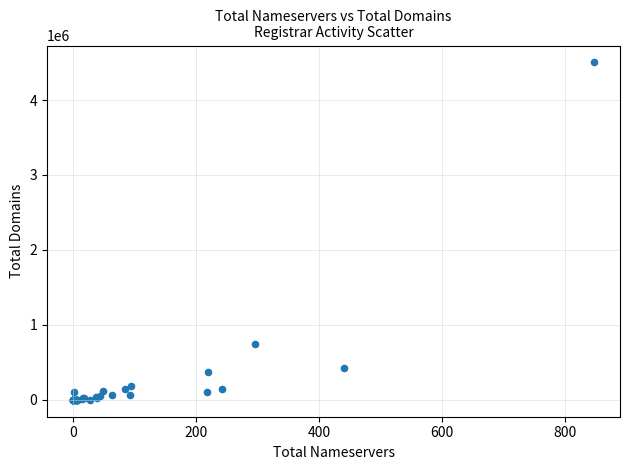

What Y value in the scatter plot is closest to 2250923?

743296